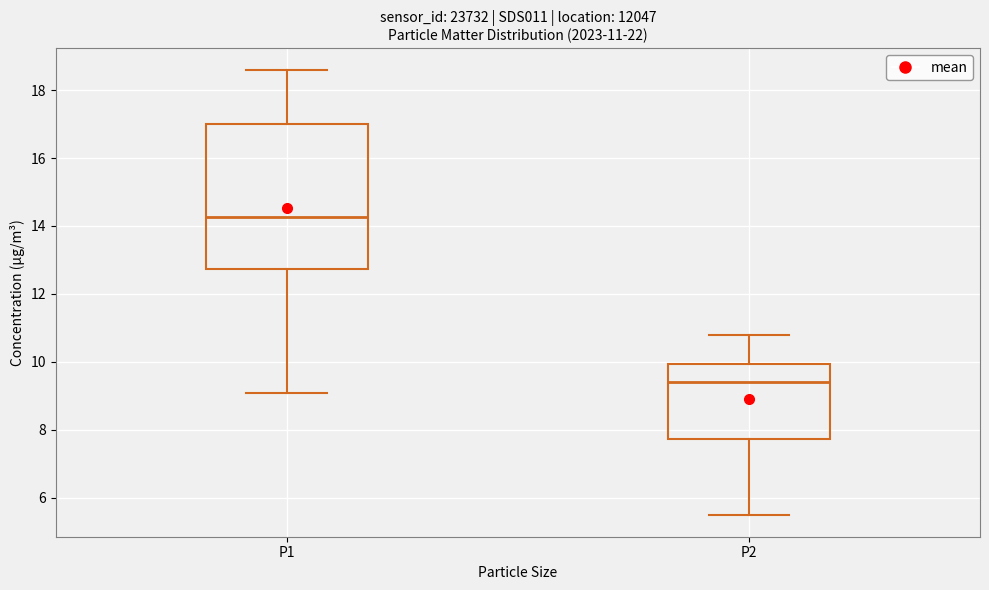

Which box has the lowest median line?

P2